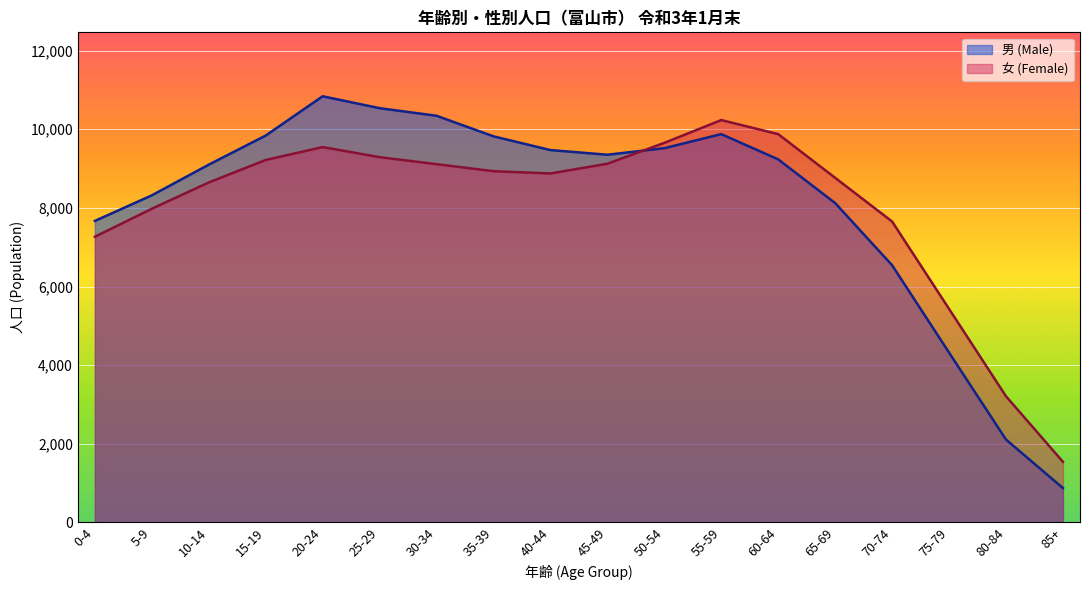

How many interior local peaks does the 男 (Male) series have?

2